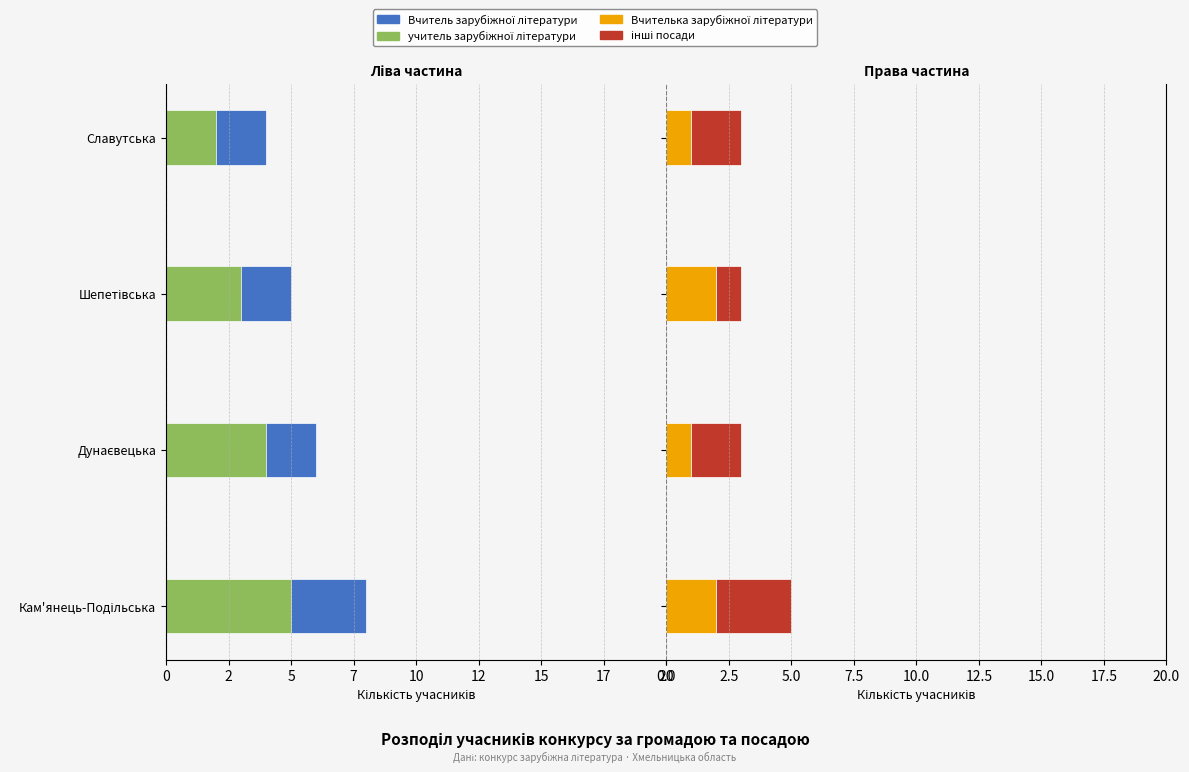

What is the average value of the Вчителька зарубіжної літератури series?

2